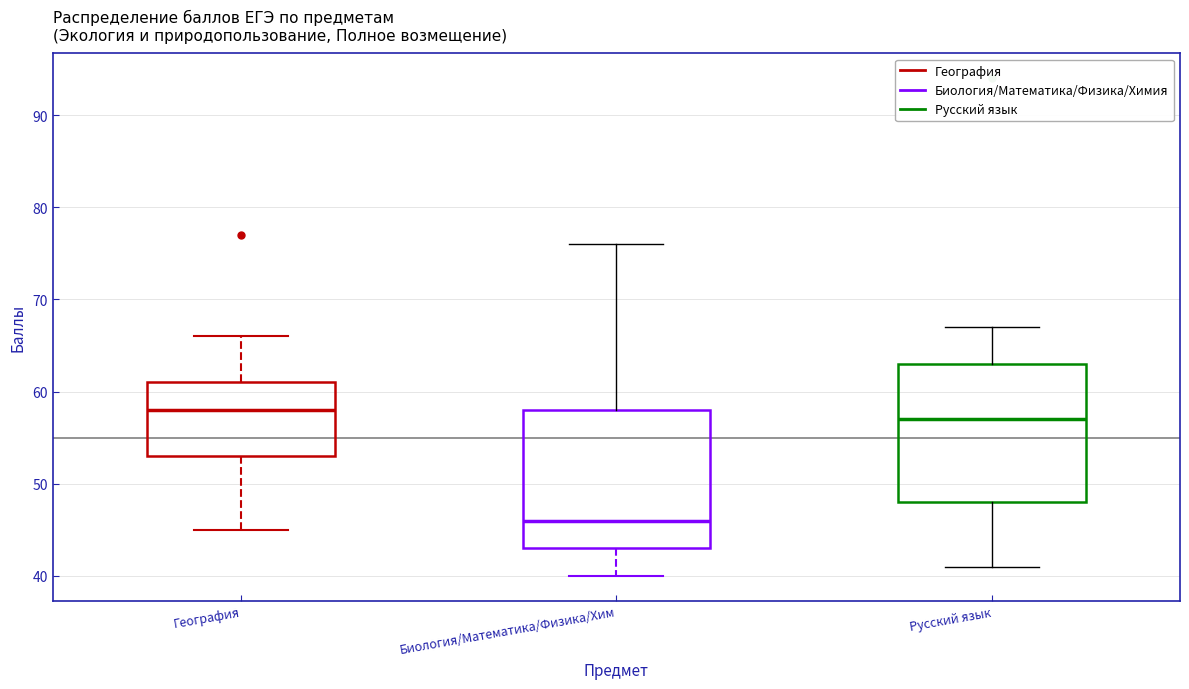

Which box's median line is the highest?

География